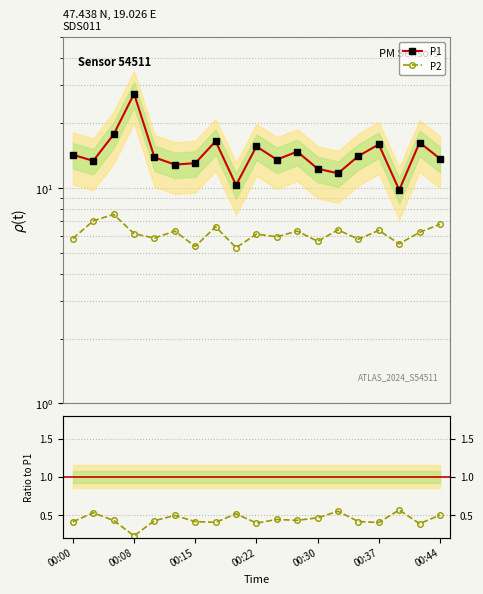

List the series in order of their peak value, lowest first.

P2/P1, P2, P1